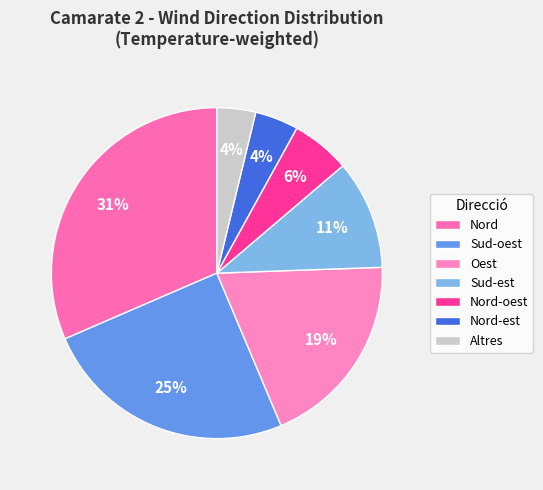

How many segments does this pie chart have?

7